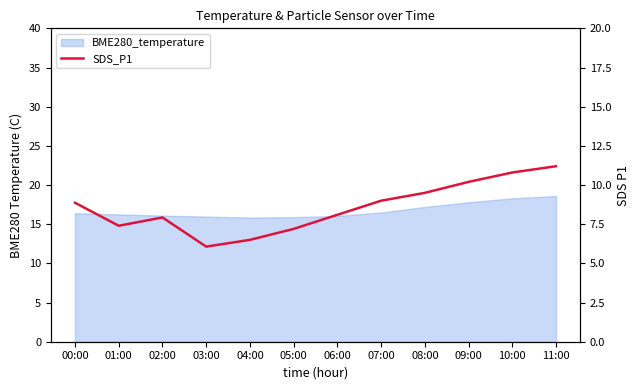

At which label is the value closest to 8?

02:00